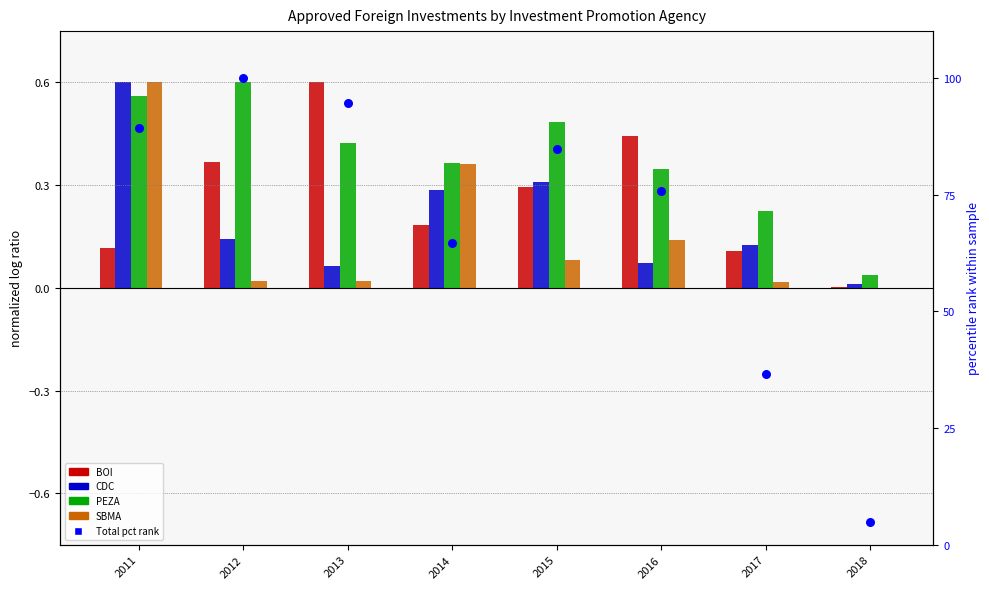

Which series contains the lowest Y value?

SBMA